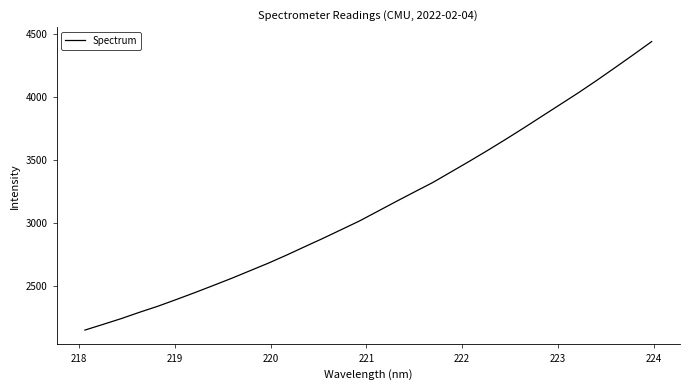

What is the difference between the maximum and minimum values?

2282.0